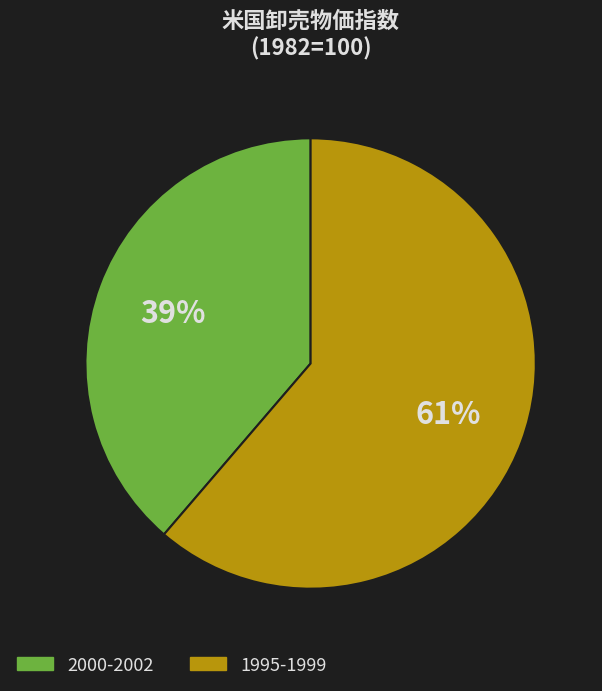

Rank the categories by value from lowest to highest.

2000-2002, 1995-1999